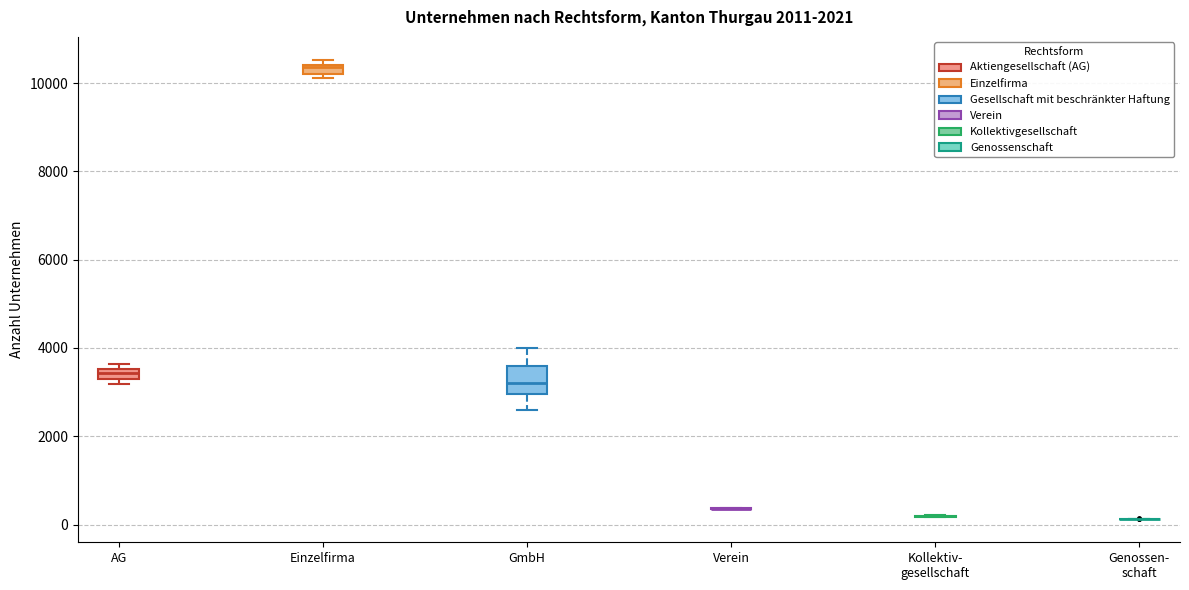

Comparing the boxes themselves (not the whiskers), which one is the tallest?

GmbH